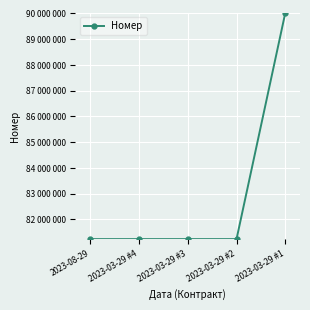

Where does the data first go above 81235962?

2023-03-29 #2